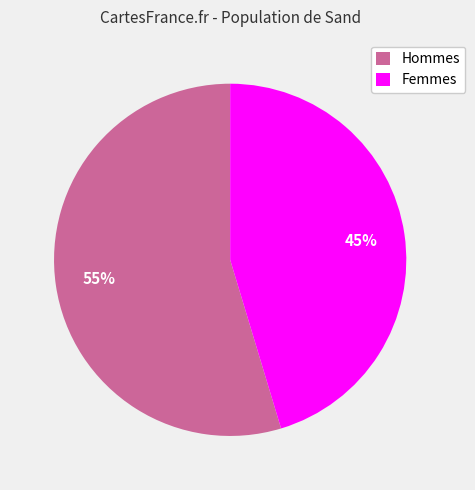

Is it true that Femmes is 45% of the pie?

True